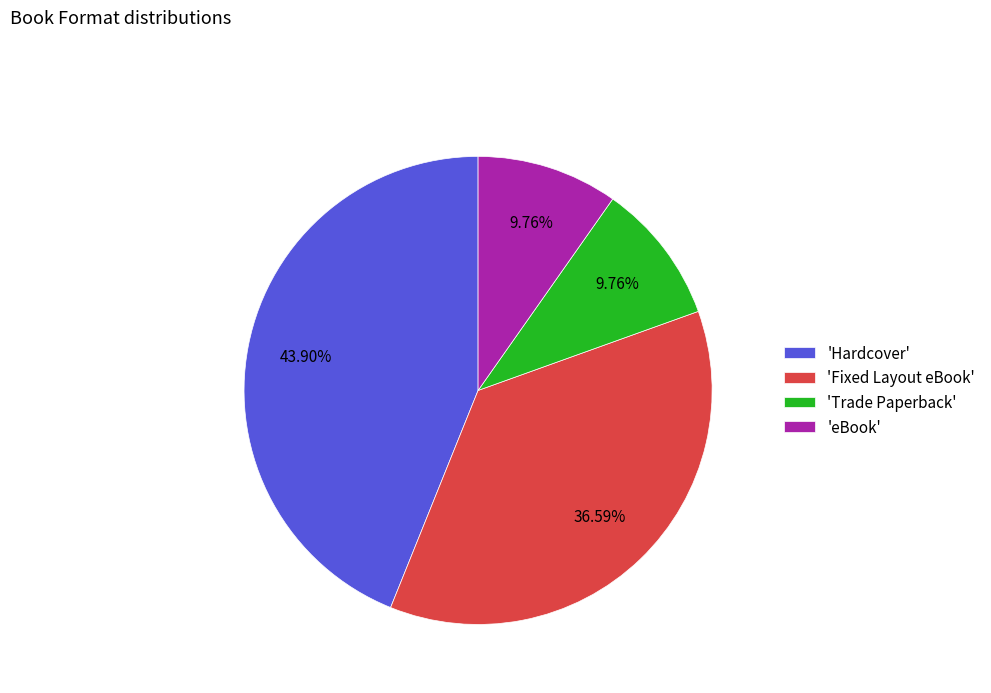

Is there a majority slice in this chart?

No